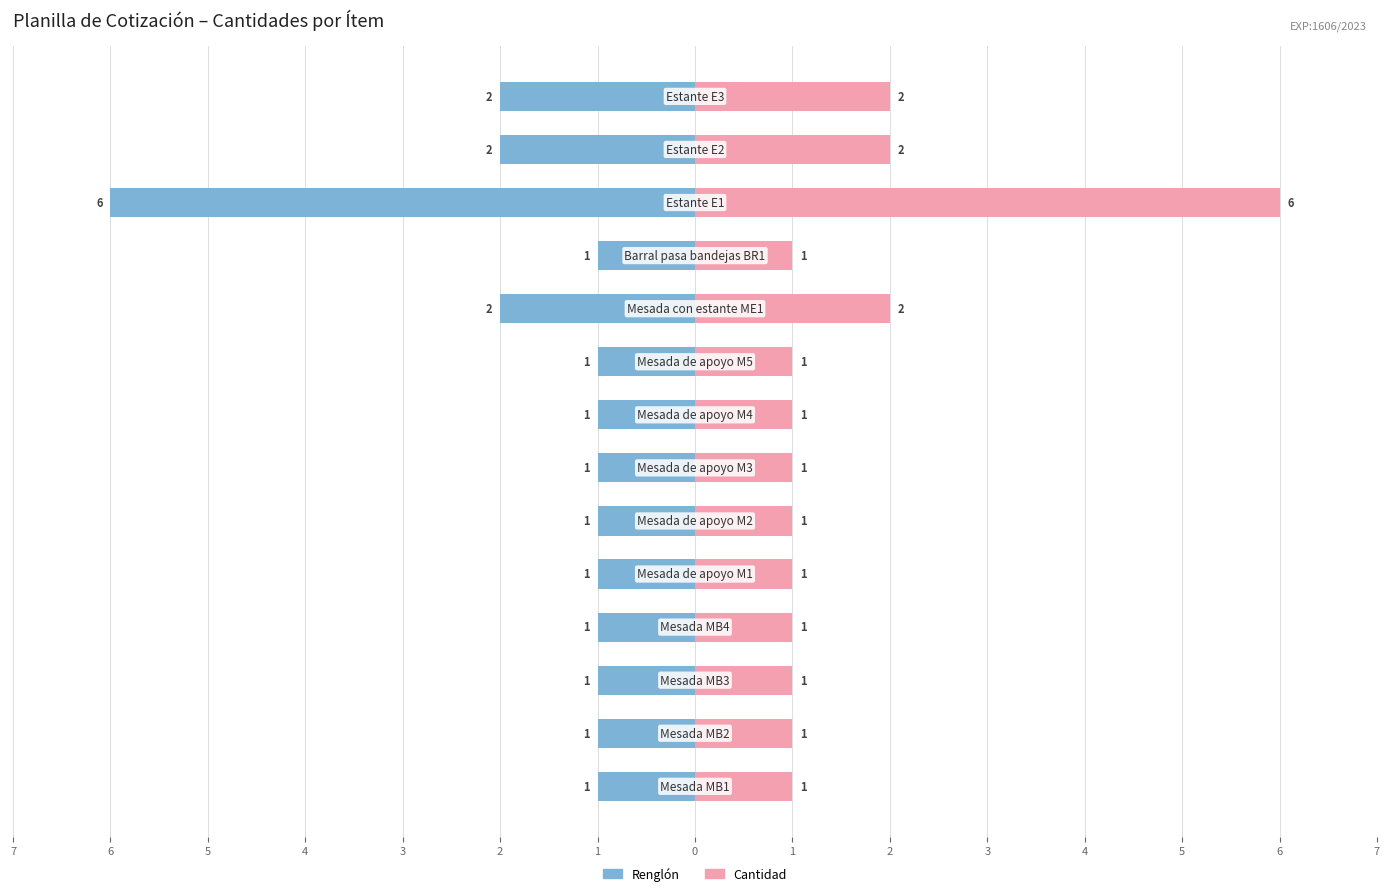

The value of Cantidad at 3 is 1. True or false?

True